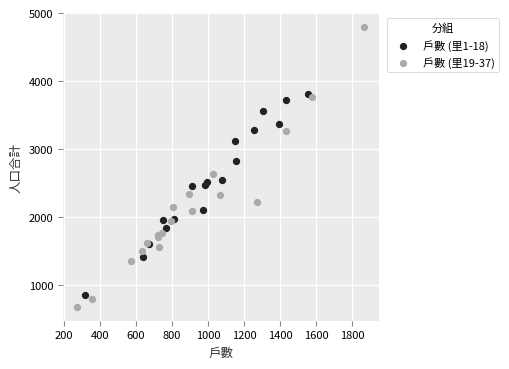

Which series contains the highest Y value?

戶數 (里19-37)